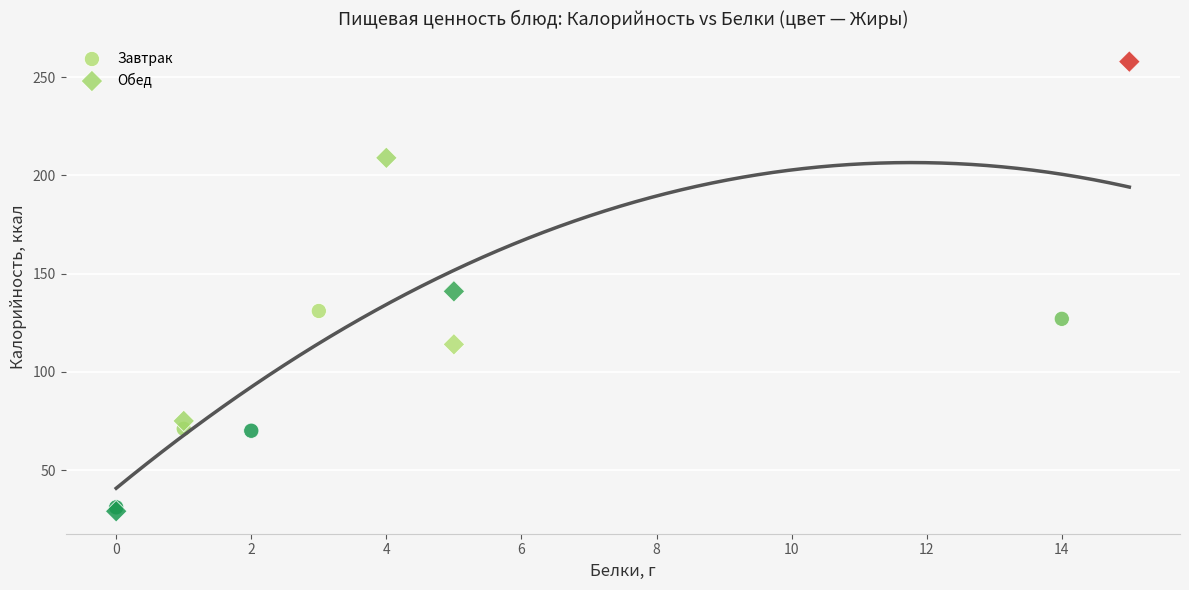

Which series reaches the maximum Y coordinate?

Обед